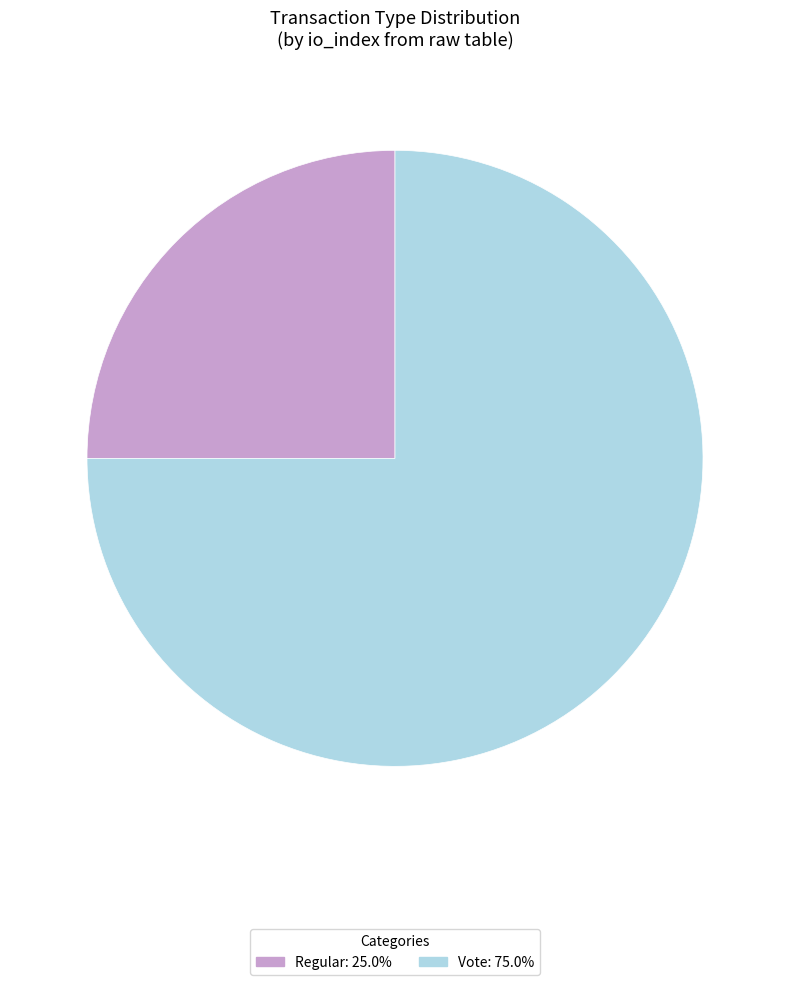

Do Regular: 25.0% and Vote: 75.0% together represent more than half of the pie?

Yes